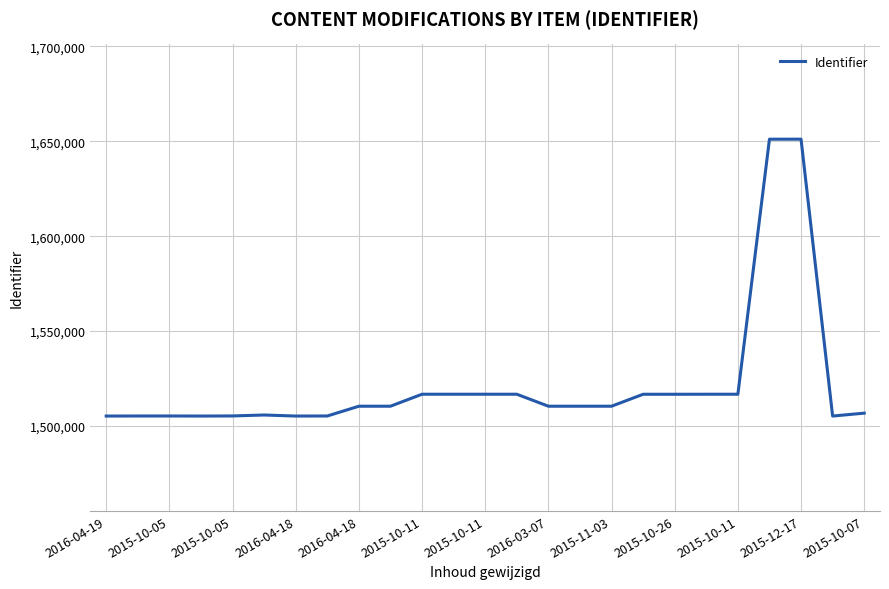

What is the difference between the maximum and minimum values?

145887